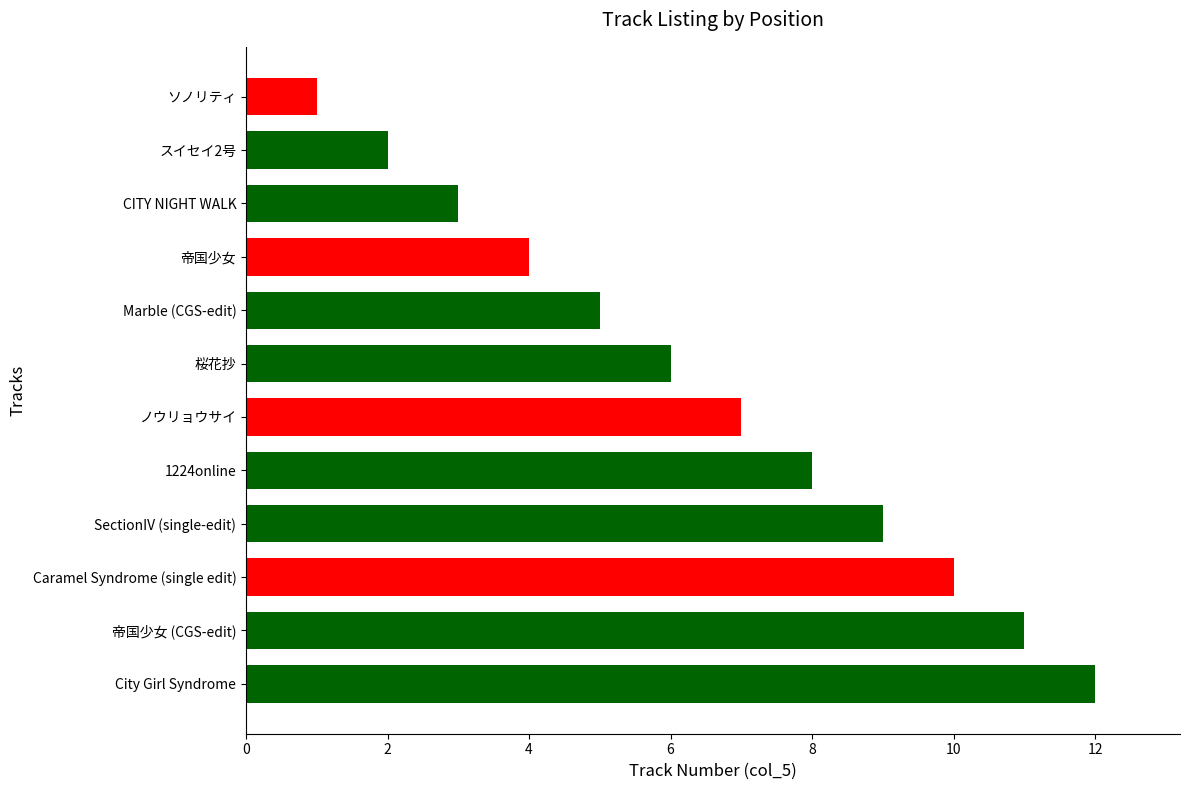

What is the change in value from SectionIV (single-edit) to 桜花抄?

-3